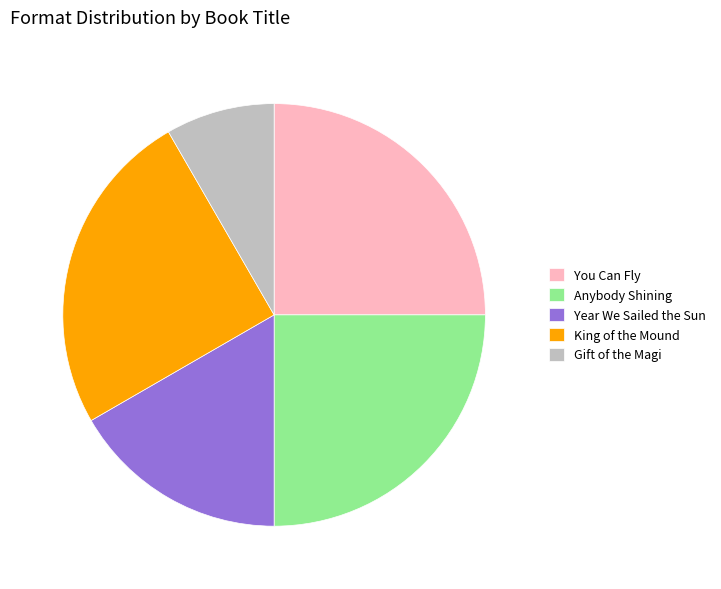

Which slice is the smallest?

Gift of the Magi